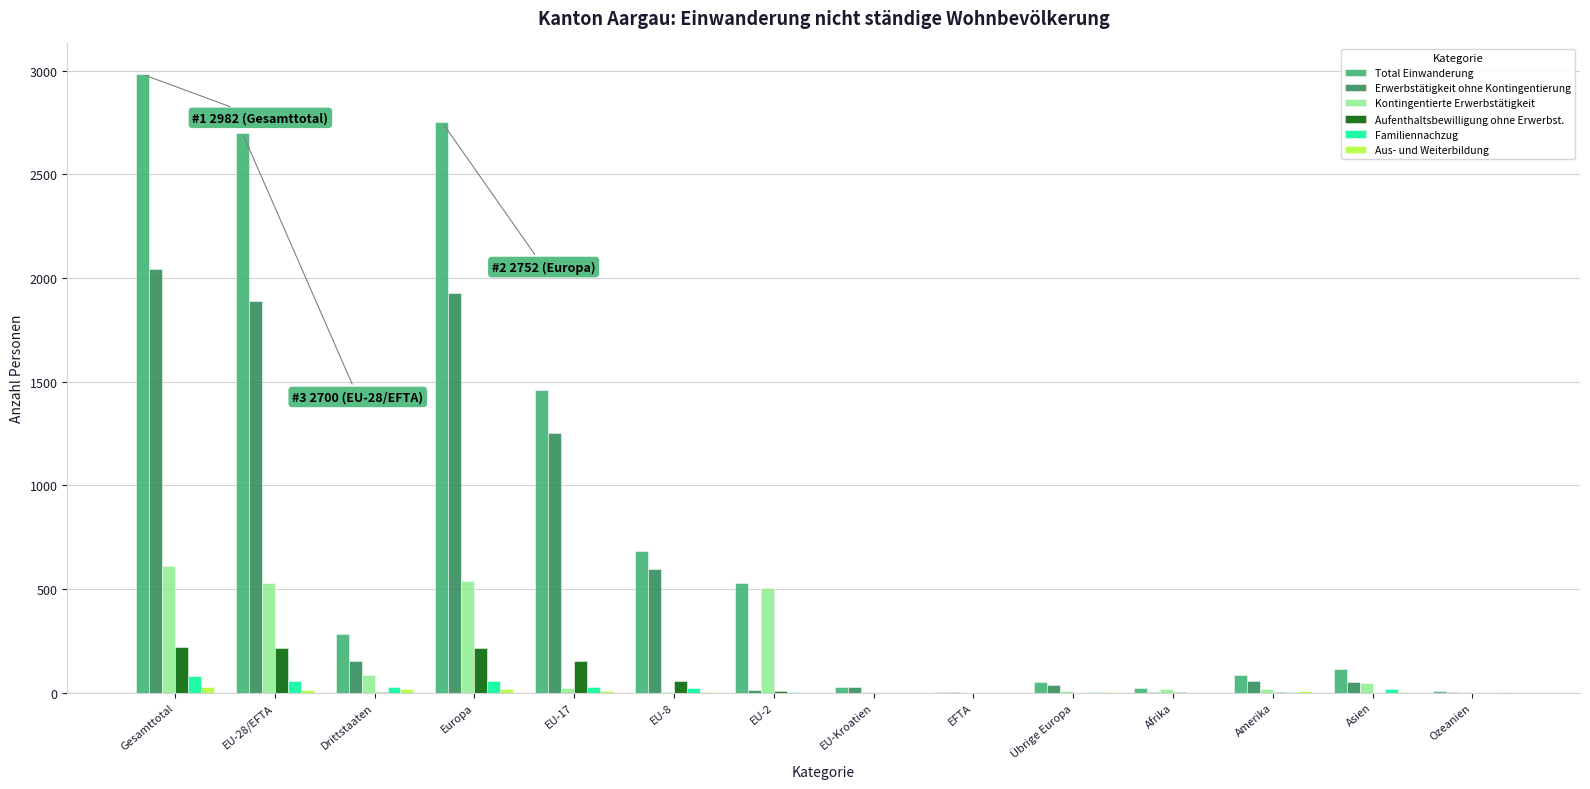

What is the highest value of the Aufenthaltsbewilligung ohne Erwerbst. series?

218